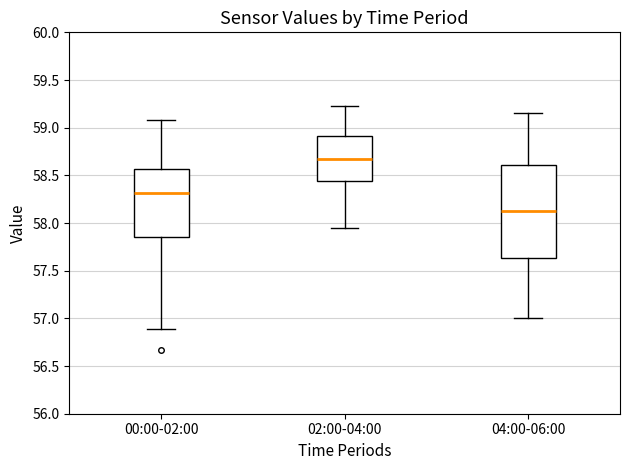

Where is the upper edge of the box for 00:00-02:00 on the y-axis? The values are not printed on the chart, so give them approximately, as read against the axis.

58.55